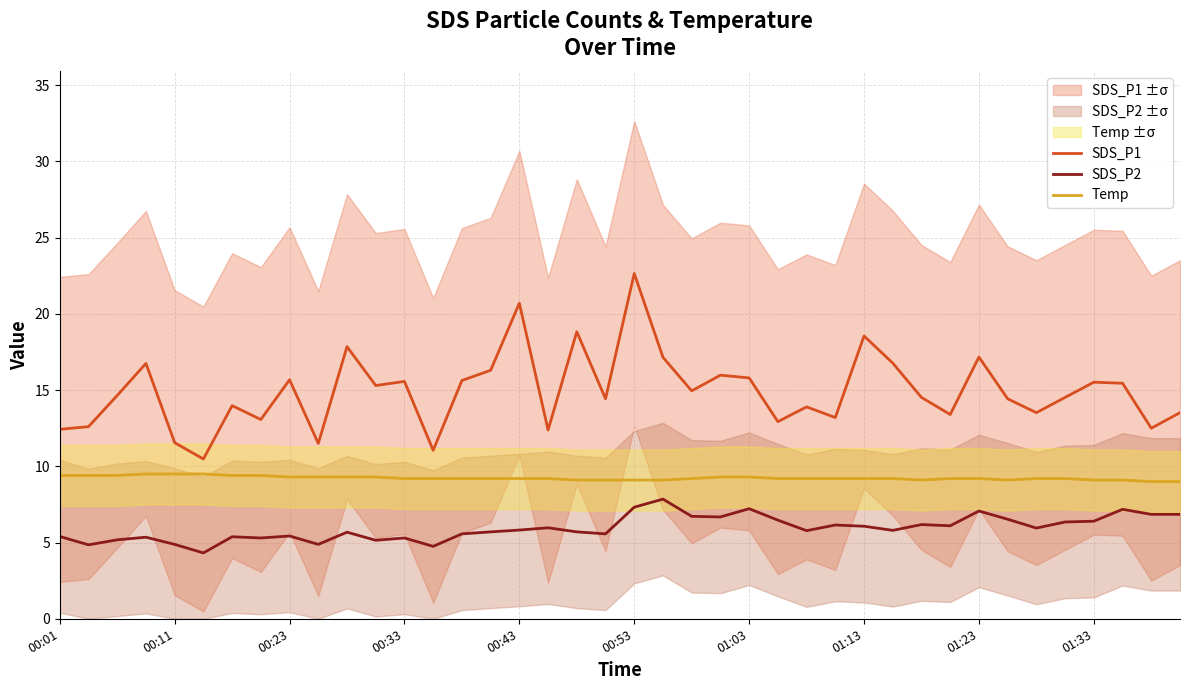

Read the SDS_P2 value at 01:13.

6.1